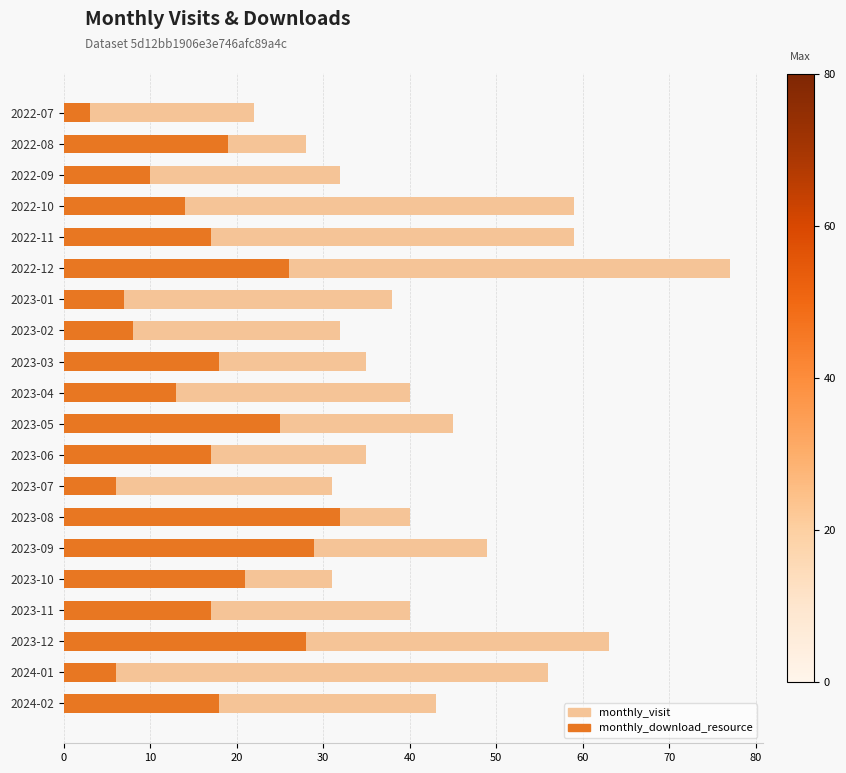

What is the difference between the maximum and second lowest values in the monthly_visit series?

49